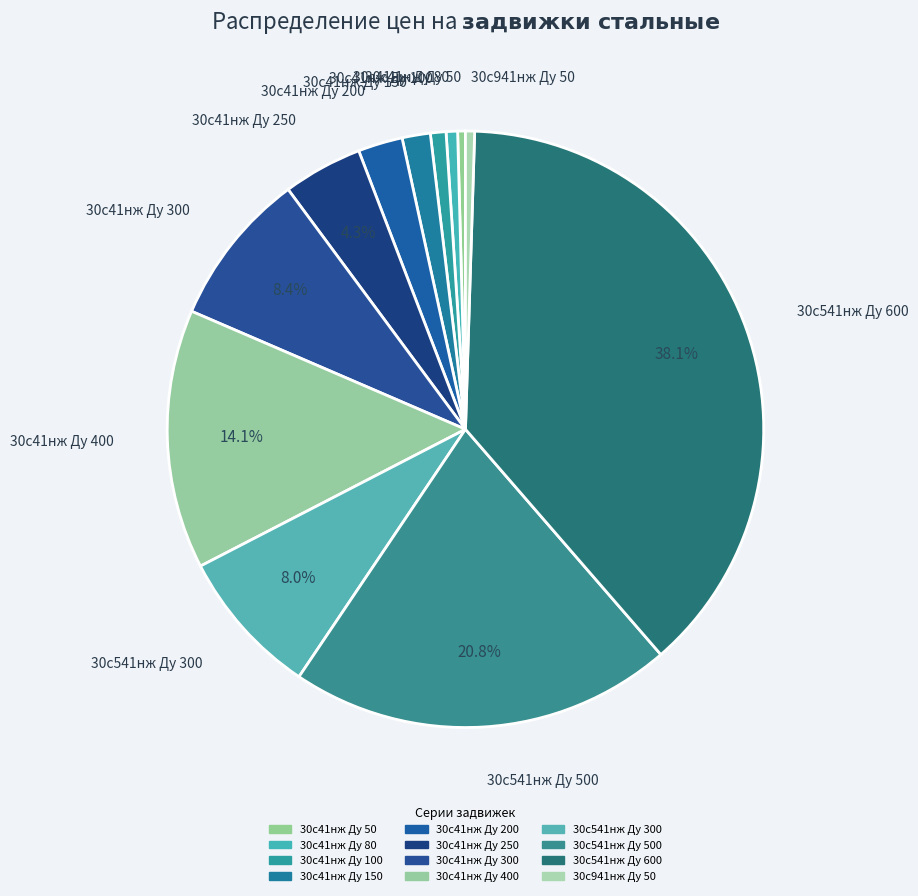

To the nearest percent, what is the average slice percentage?

8%